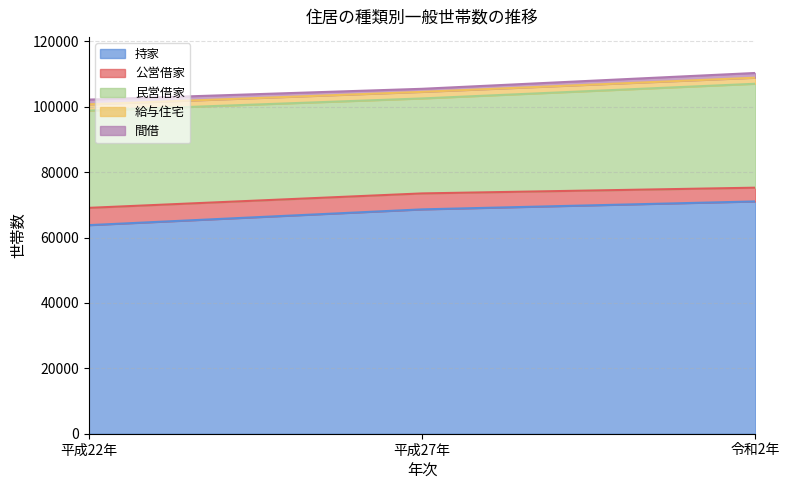

Does the chart display data point markers on the line(s)?

No